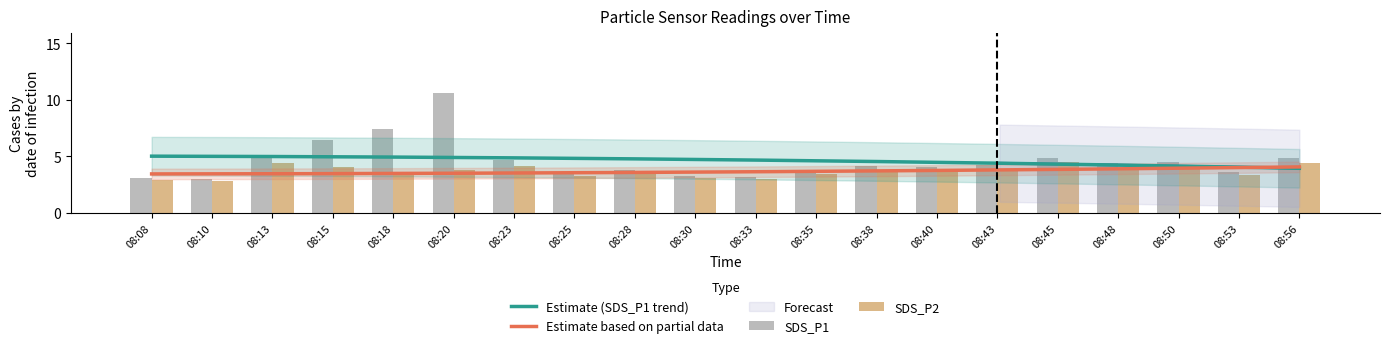

What is the average value of the SDS_P1 series?

4.6